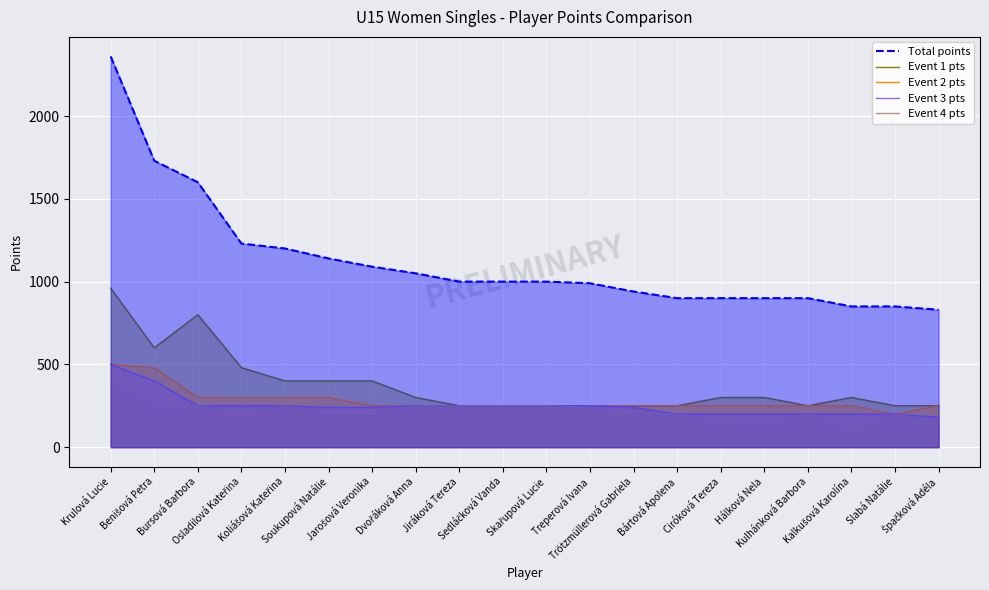

True or false: Event 2 pts and Event 1 pts cross at least once.

False